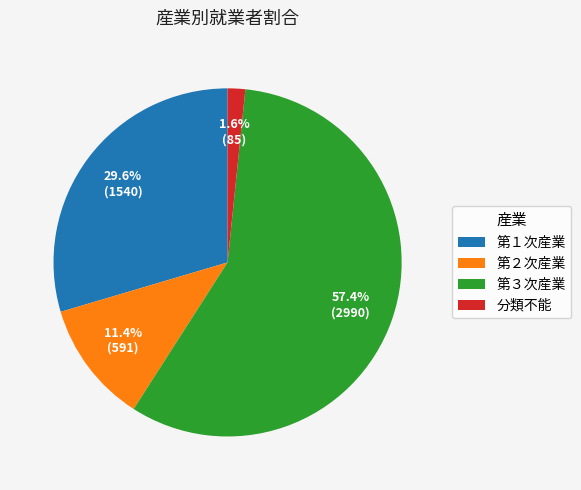

Is it true that 第２次産業 is 11% of the pie?

True